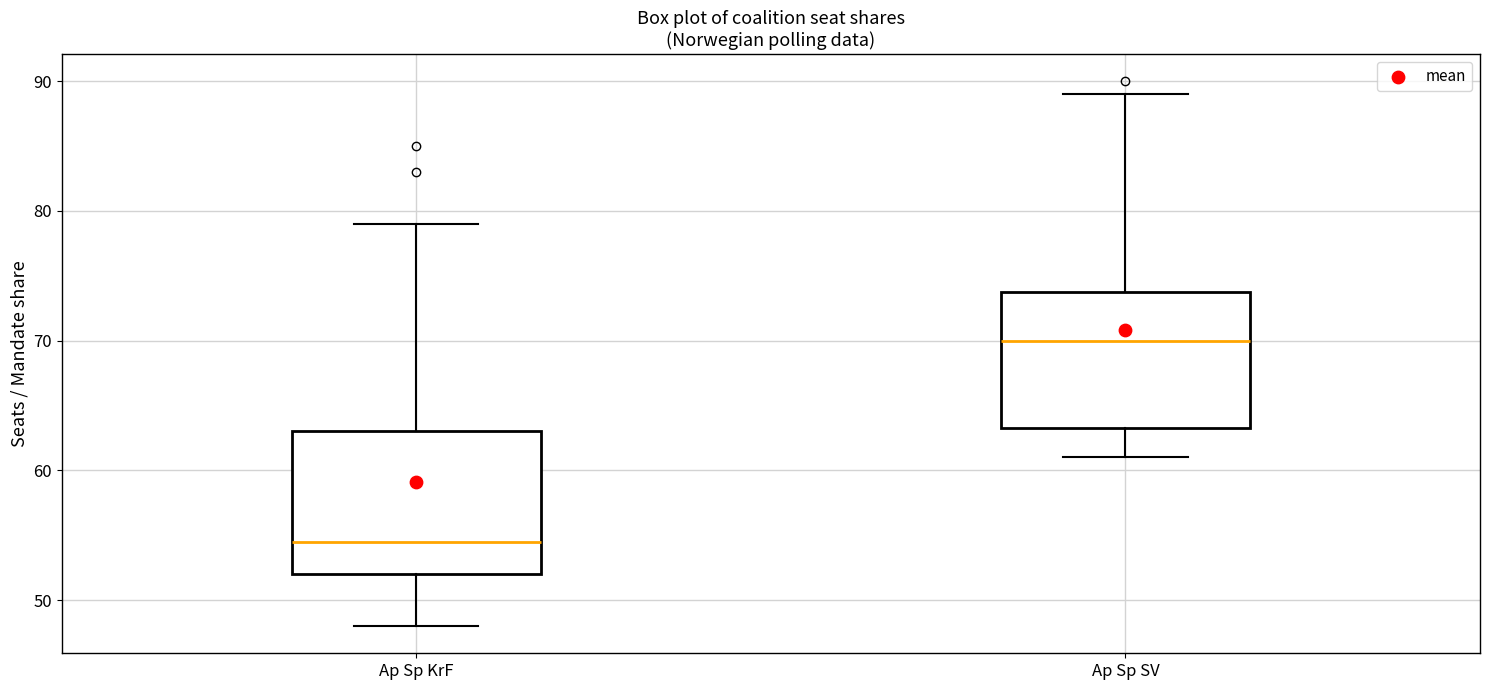

Where does the upper whisker of the box for Ap Sp SV end on the y-axis? The values are not printed on the chart, so give them approximately, as read against the axis.

89